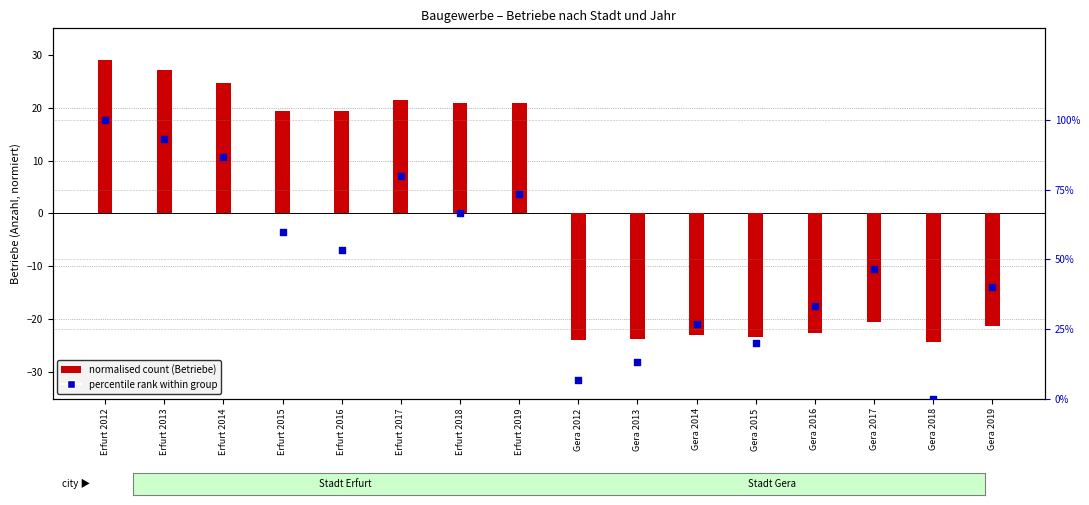

At how many categories does at least one series exceed 37?

10